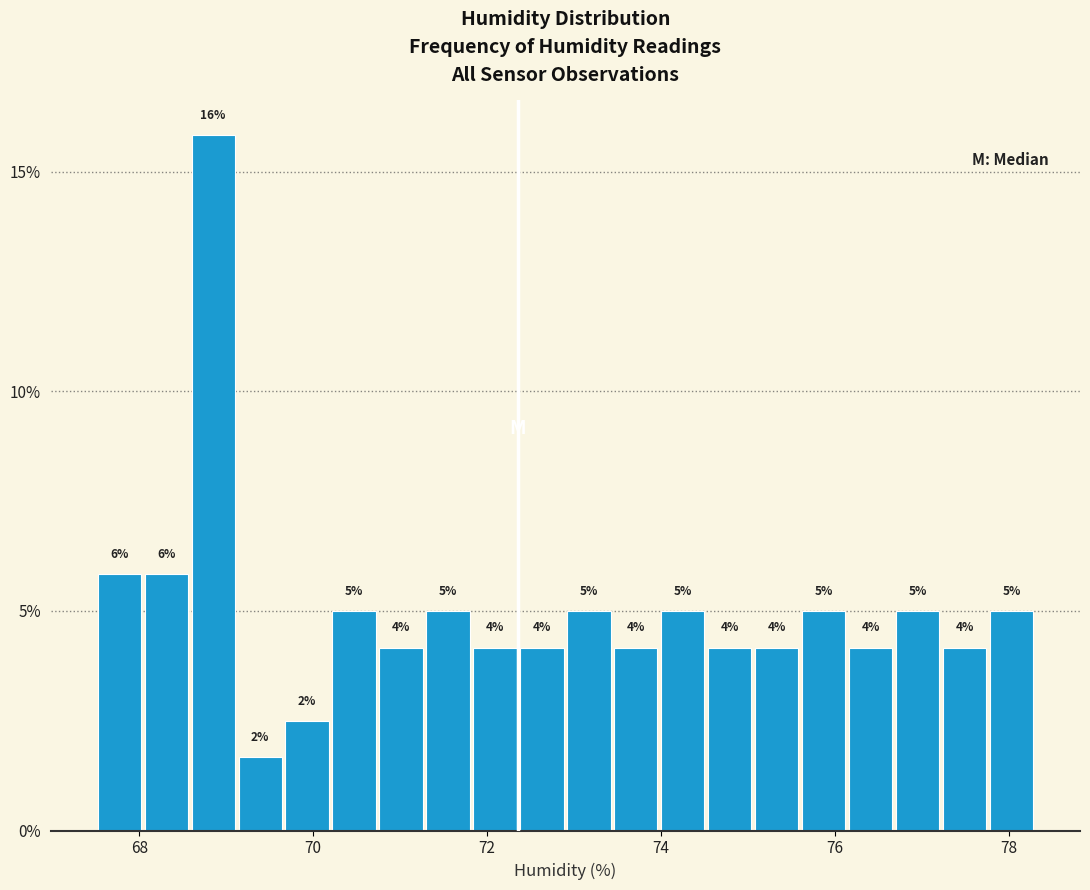

Around what value on the x-axis is the tallest bar? Give the approximate position of its centre, as read against the axis.

68.8